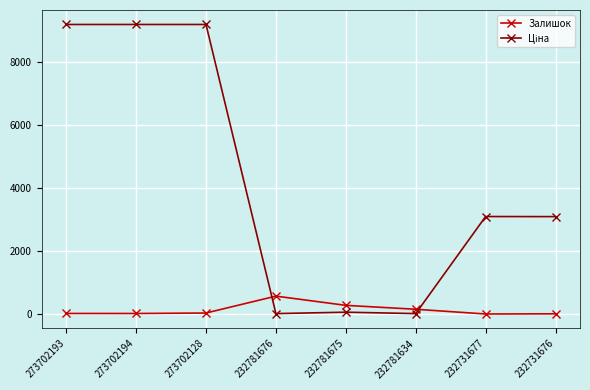

True or false: Залишок has a value of 894.0 at 232781676.

False